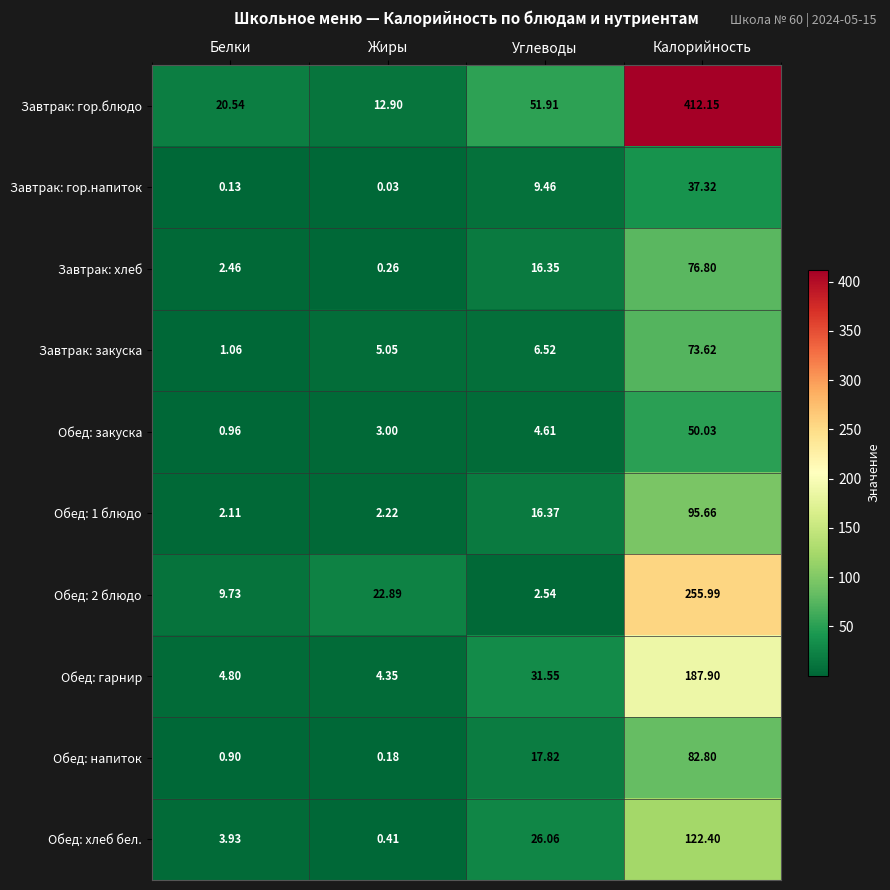

Rank the series at Жиры from lowest to highest value.

Завтрак: гор.напиток, Обед: напиток, Завтрак: хлеб, Обед: хлеб бел., Обед: 1 блюдо, Обед: закуска, Обед: гарнир, Завтрак: закуска, Завтрак: гор.блюдо, Обед: 2 блюдо